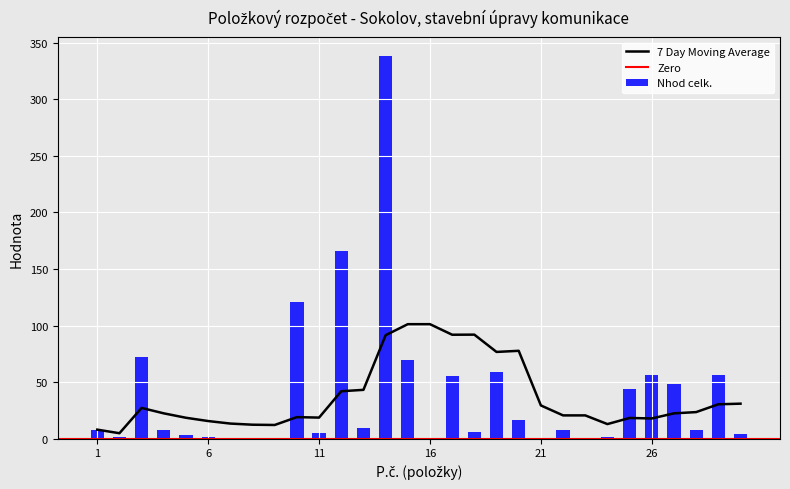

Reading right to left, list all the values displayed in this chart.

3.9	56.0	7.7	48.3	56.0	43.6	1.4	0.0	7.7	0.0	16.7	59.0	5.8	55.2	0.0	69.3	338.0	9.7	166.0	5.2	120.5	0.0	1.0	0.0	1.2	2.9	8.1	71.9	1.7	8.0